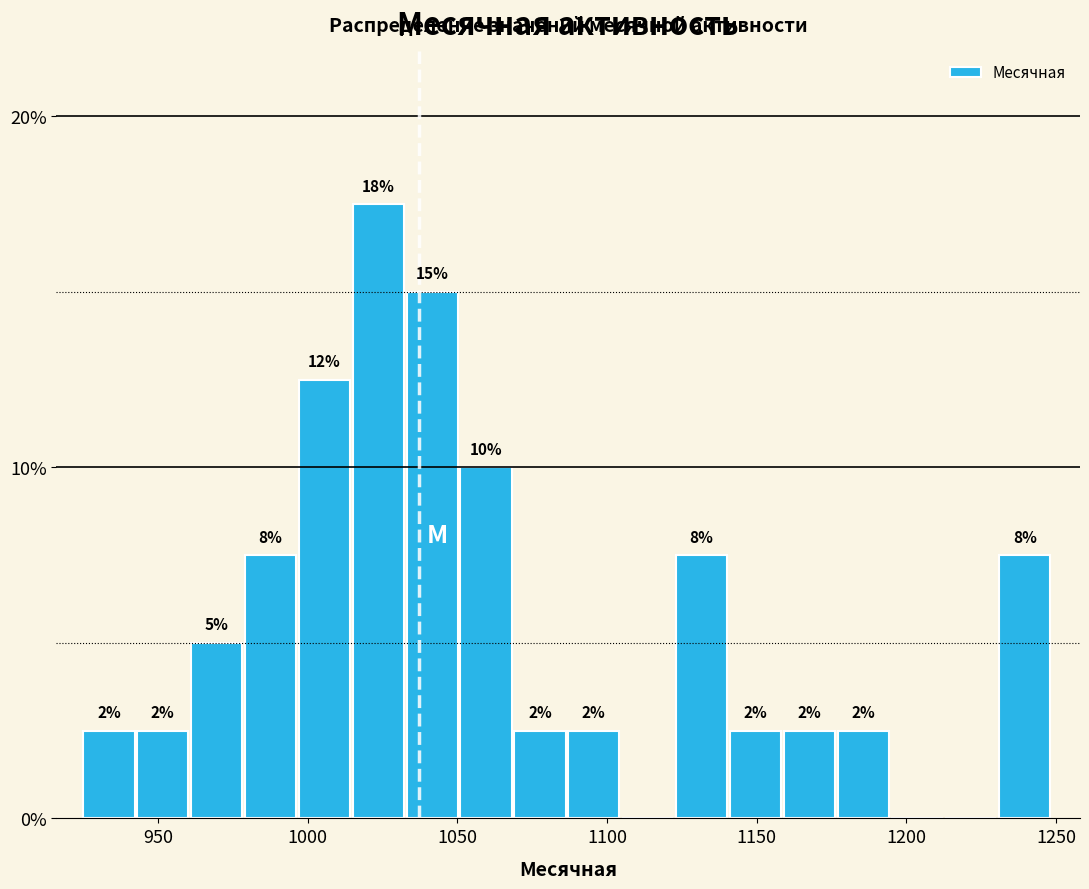

Read against the x-axis, roughly where is the centre of the tallest bar?

1025